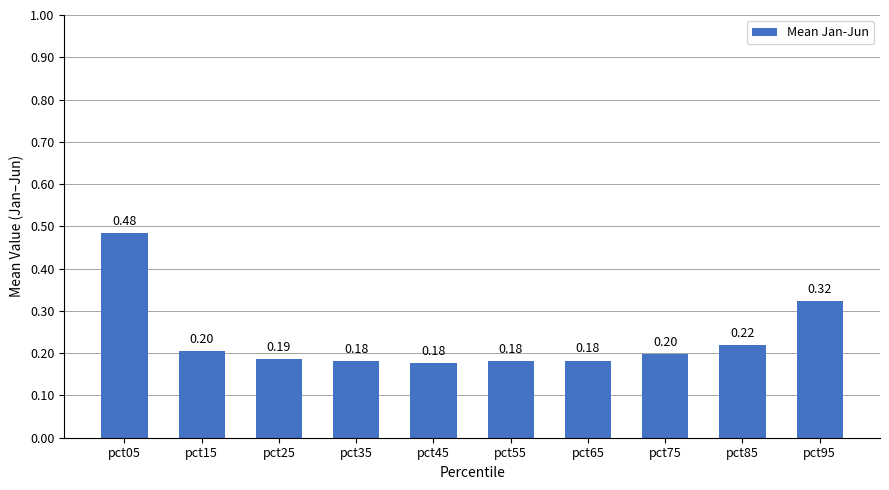

What is the difference between the second highest and second lowest values?

0.1